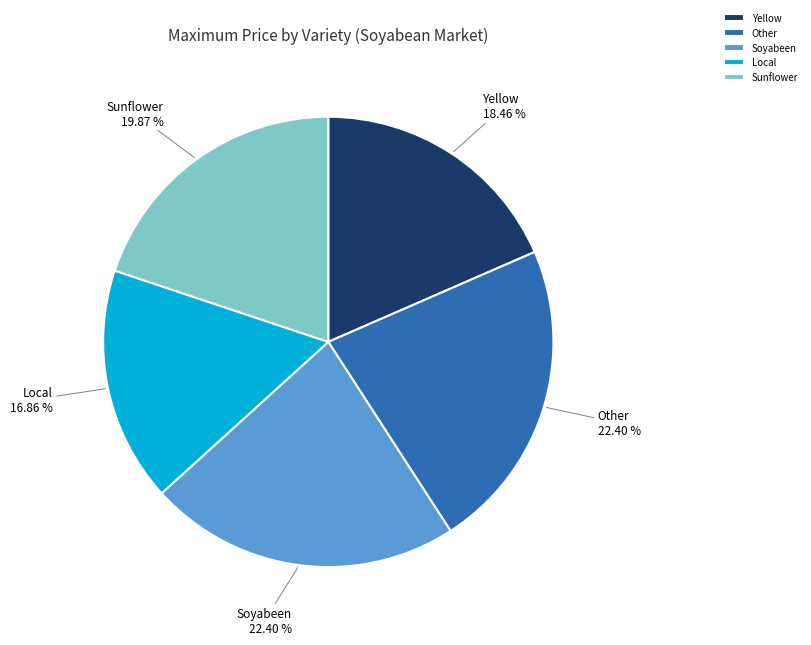

How many segments does this pie chart have?

5